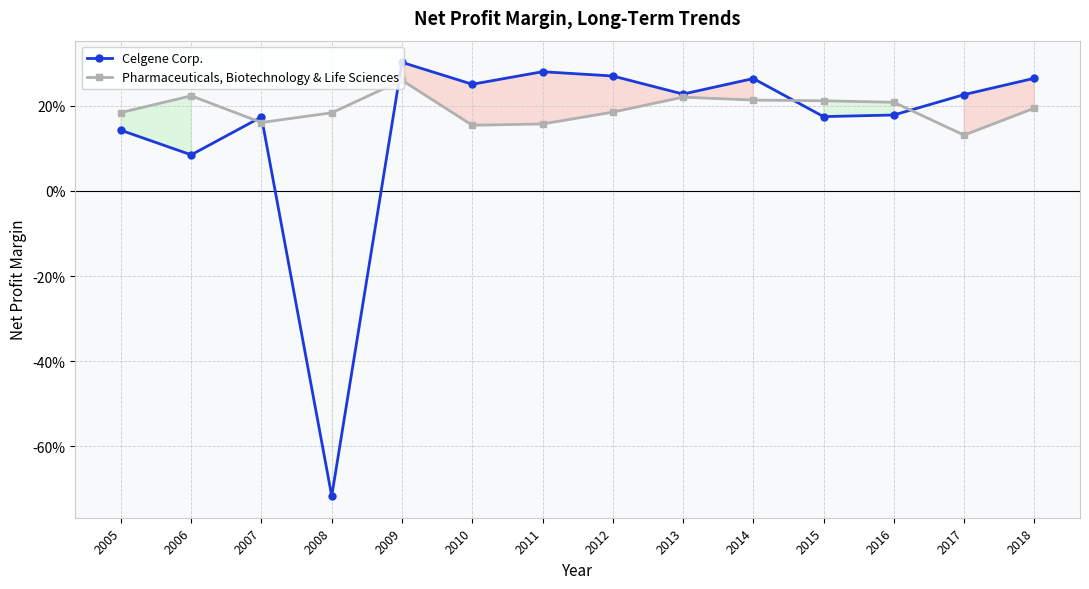

What are all the series names shown in the legend?

Celgene Corp., Pharmaceuticals, Biotechnology & Life Sciences